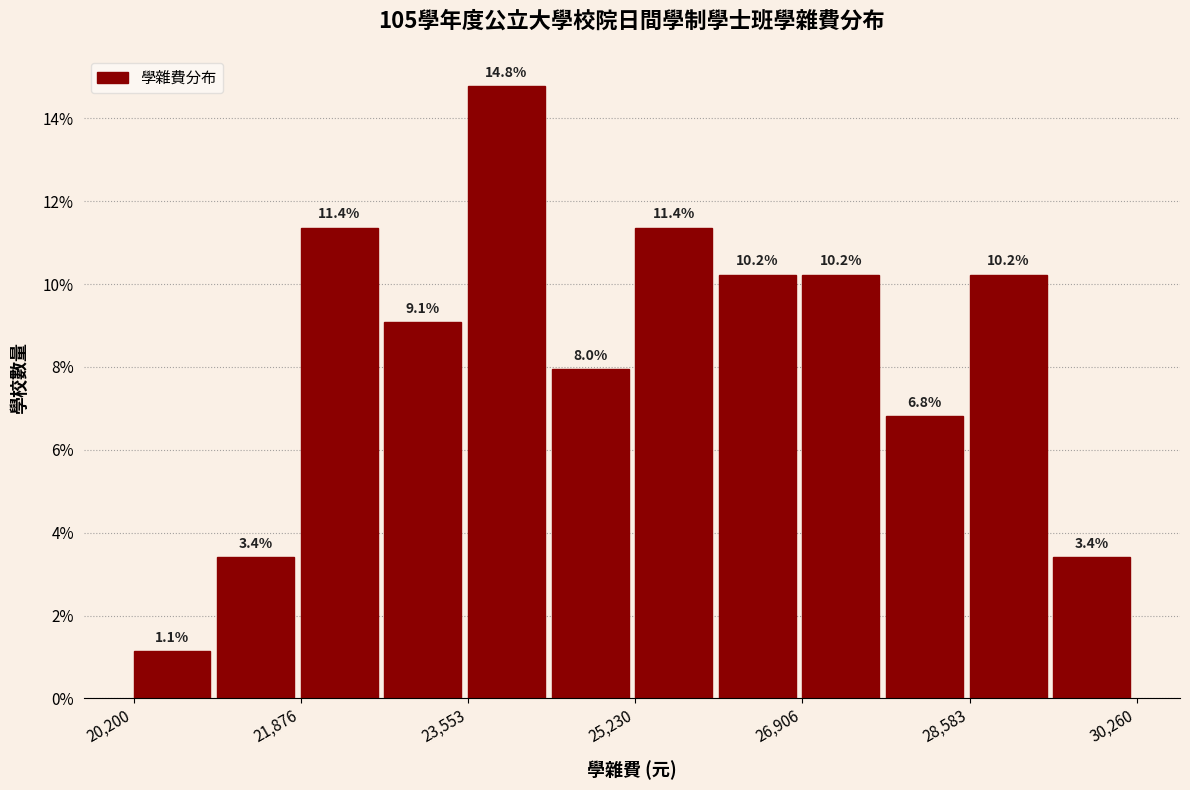

Over which range of the x-axis is the bar tallest?

23600 to 24400